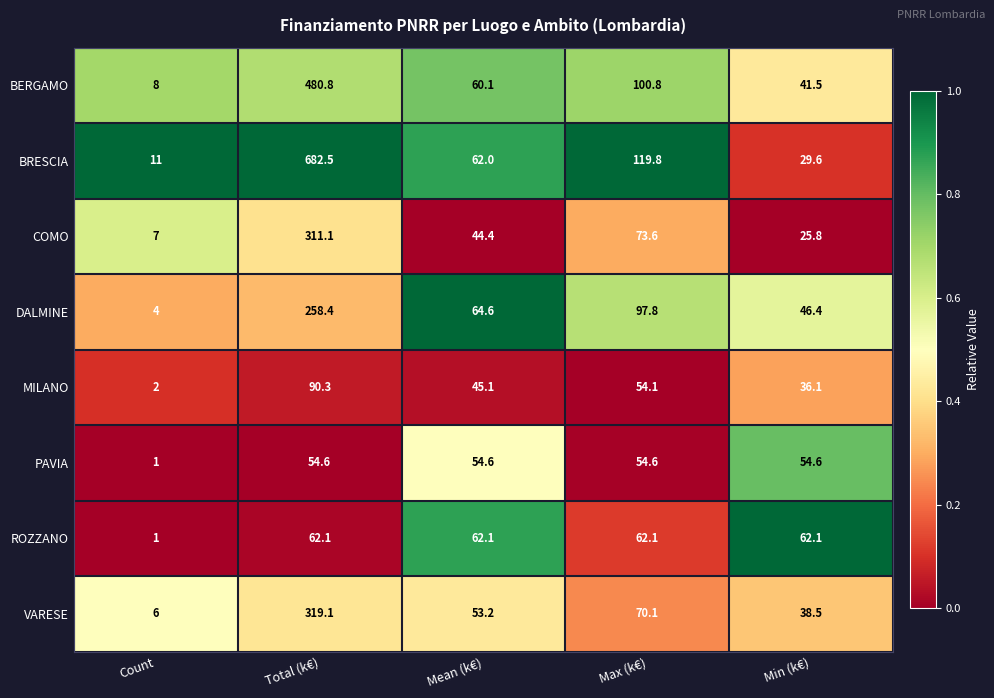

Is it true that COMO equals 44.4 at Mean (k€)?

True